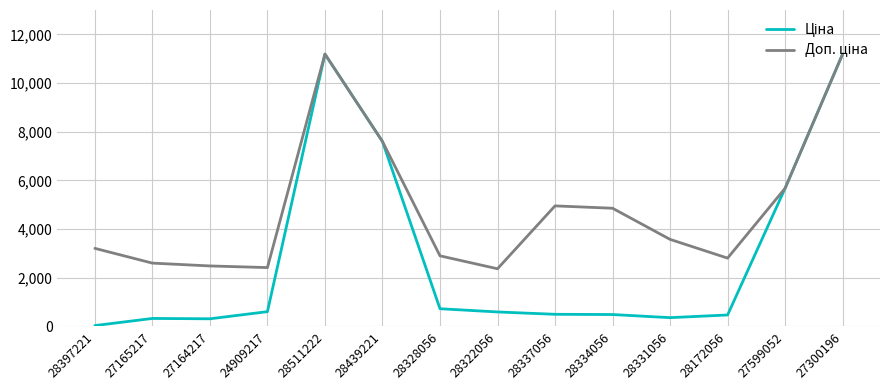

How many lines are shown in the chart?

2